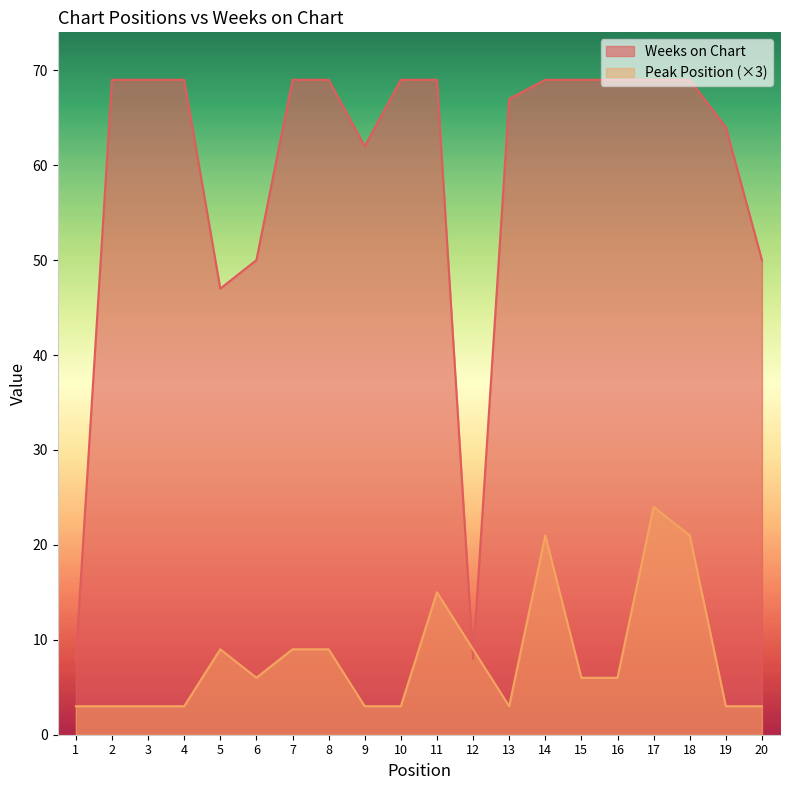

Rank the series by their maximum value, from lowest to highest.

Peak Position, Weeks on Chart